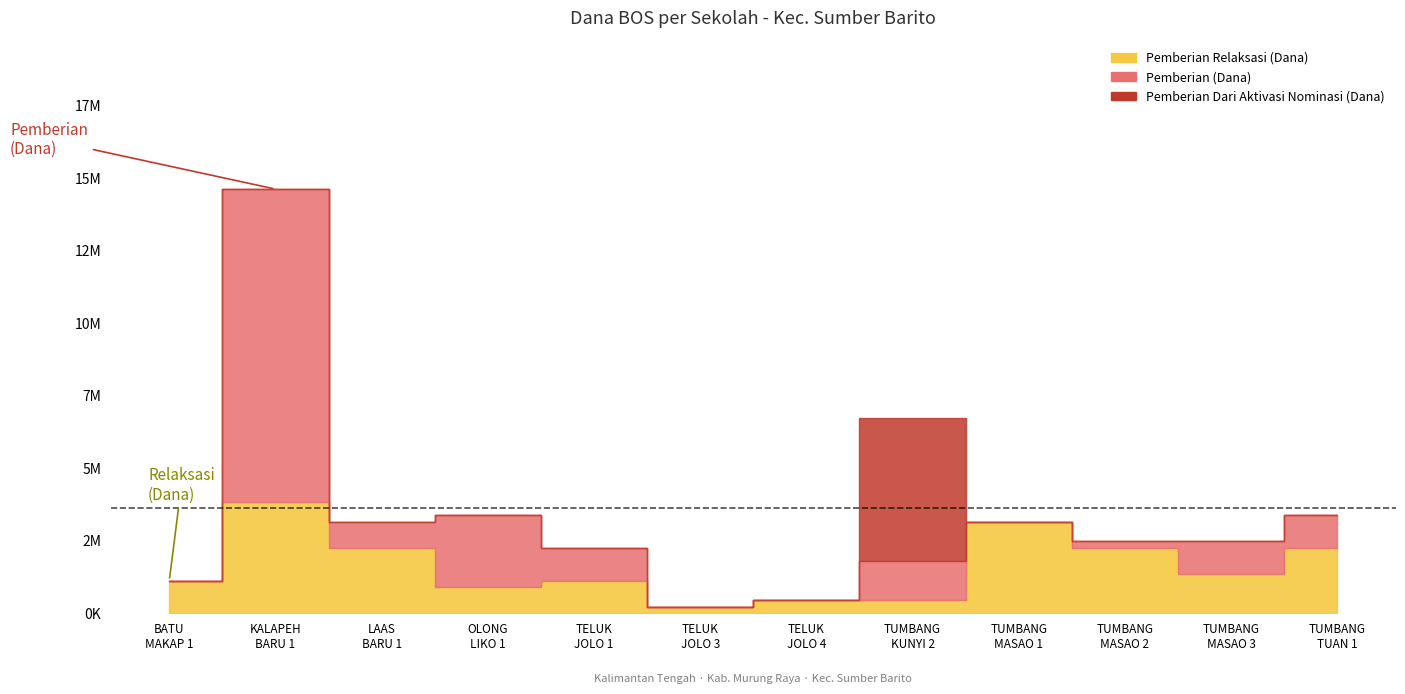

How many positive values does the Pemberian Dari Aktivasi Nominasi (Dana) series have?

1